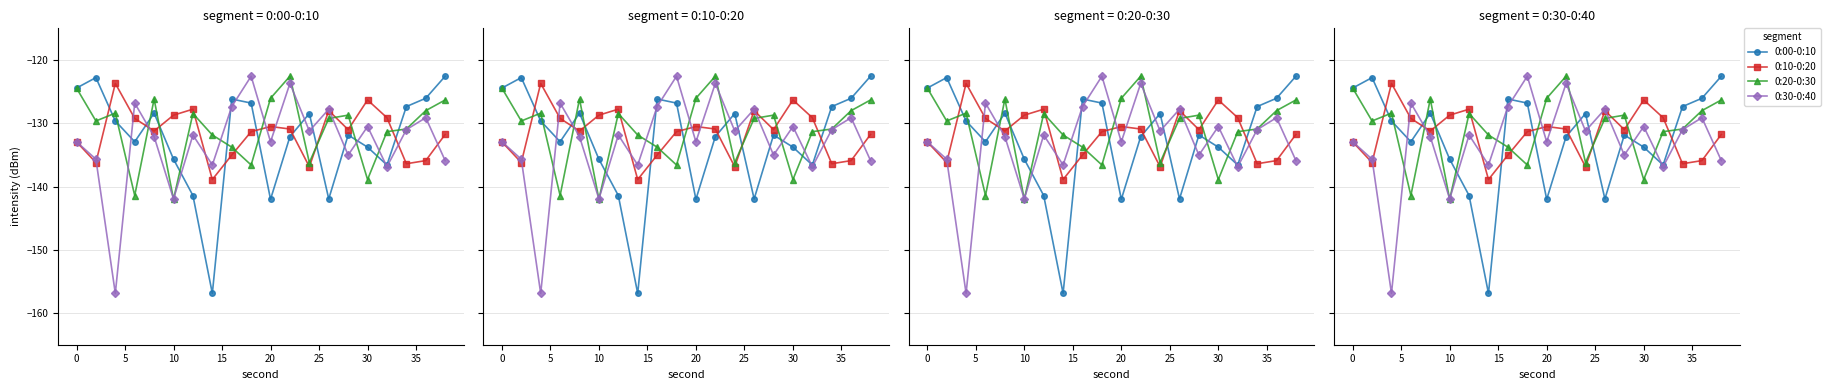

What is the total value across all series at 15?

-517.9